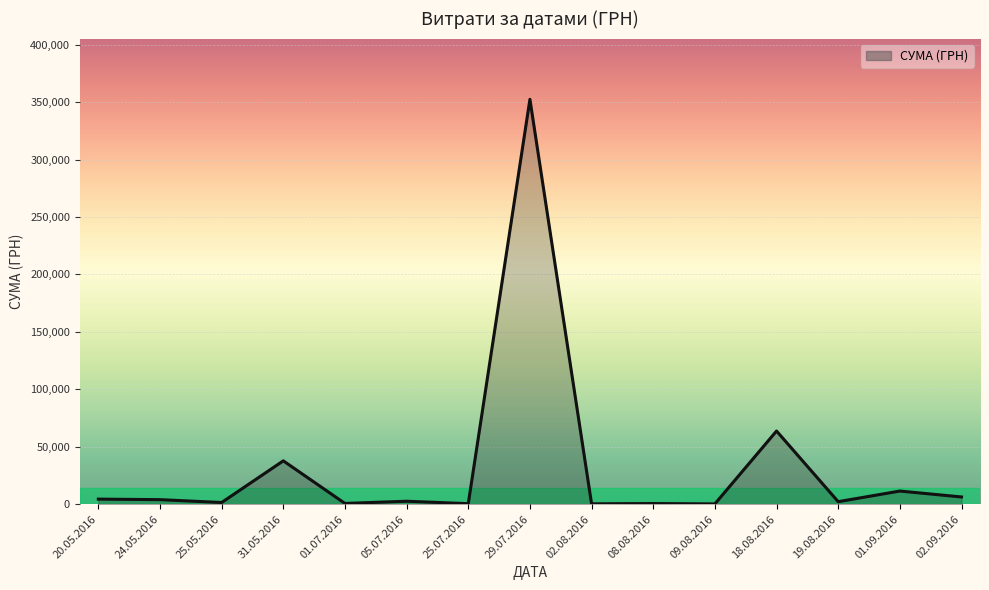

What is the average value?

32597.8